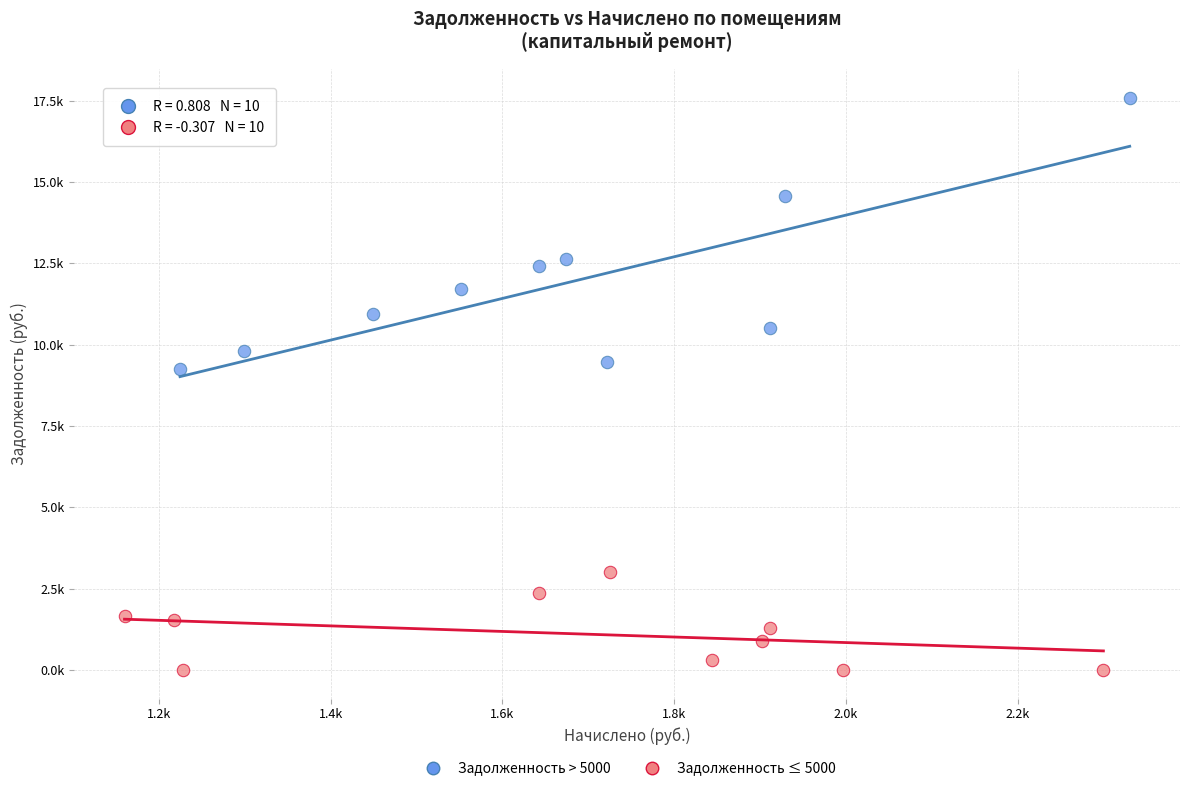

Which series contains the highest Y value?

Задолженность > 5000